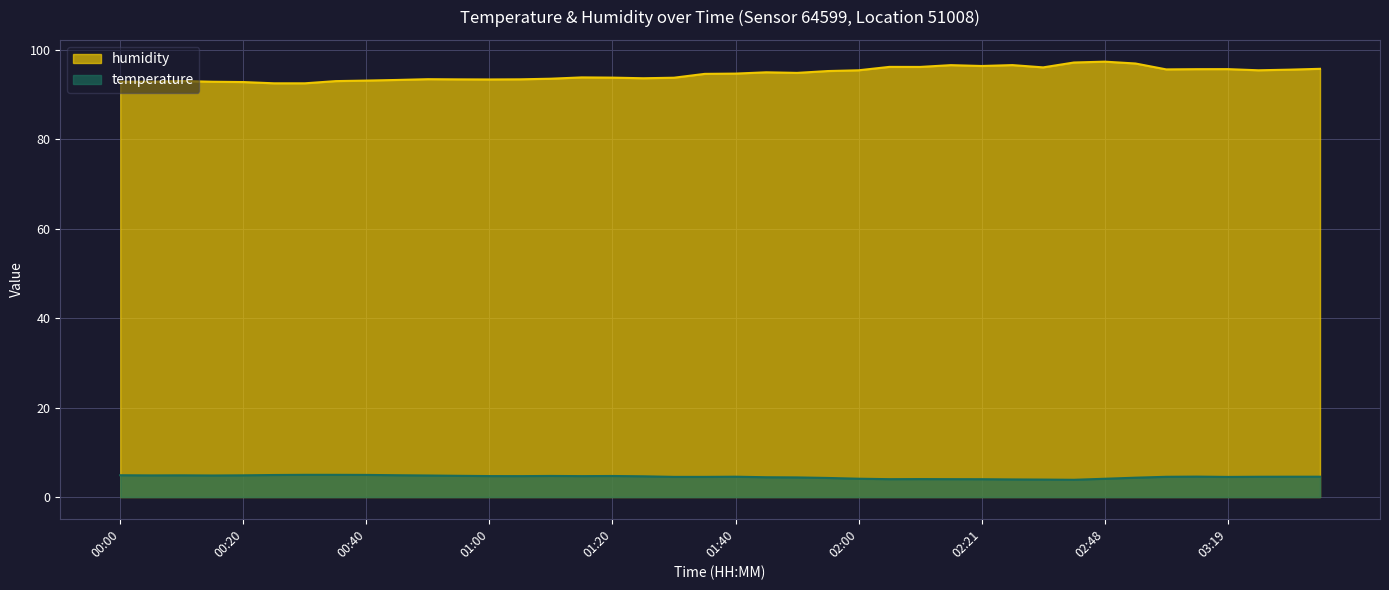

The value of temperature at 03:14 is 4.6. True or false?

True